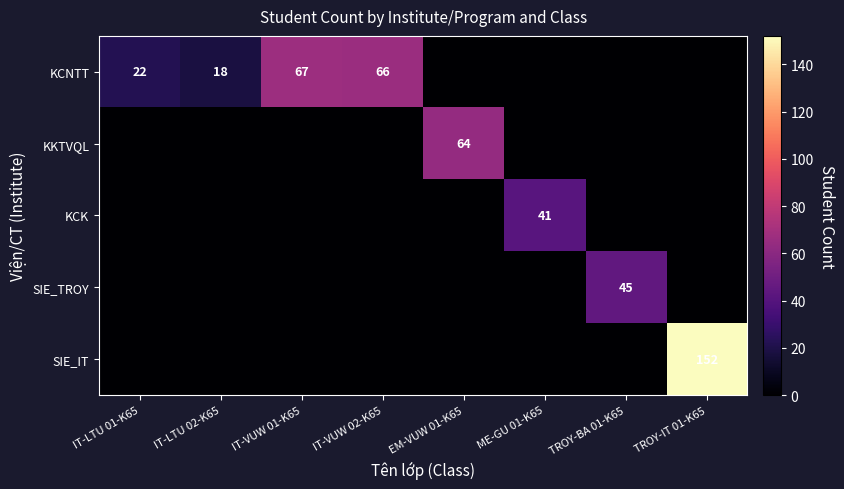

How many data points does each series have?

8